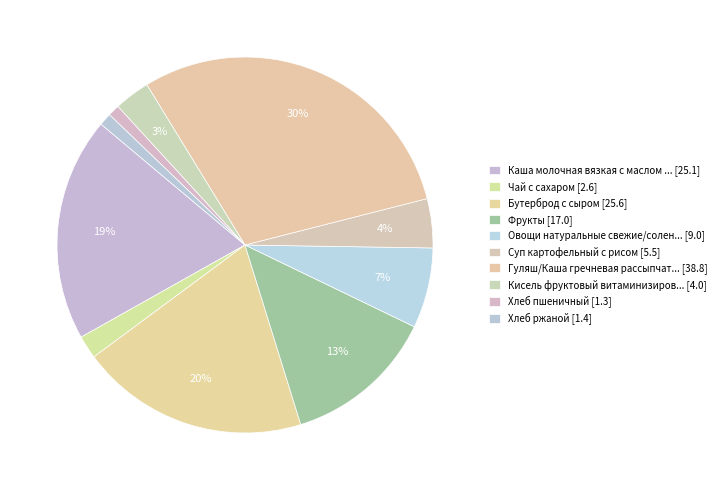

Count the number of slices in the pie.

10